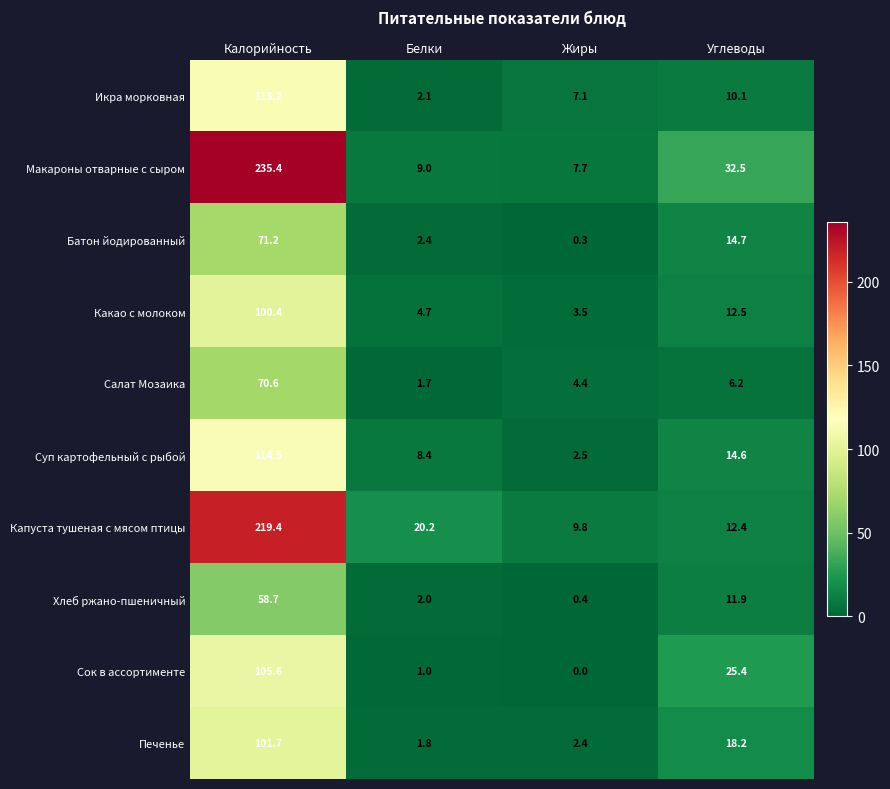

Which category has the lowest value across all series?

Жиры